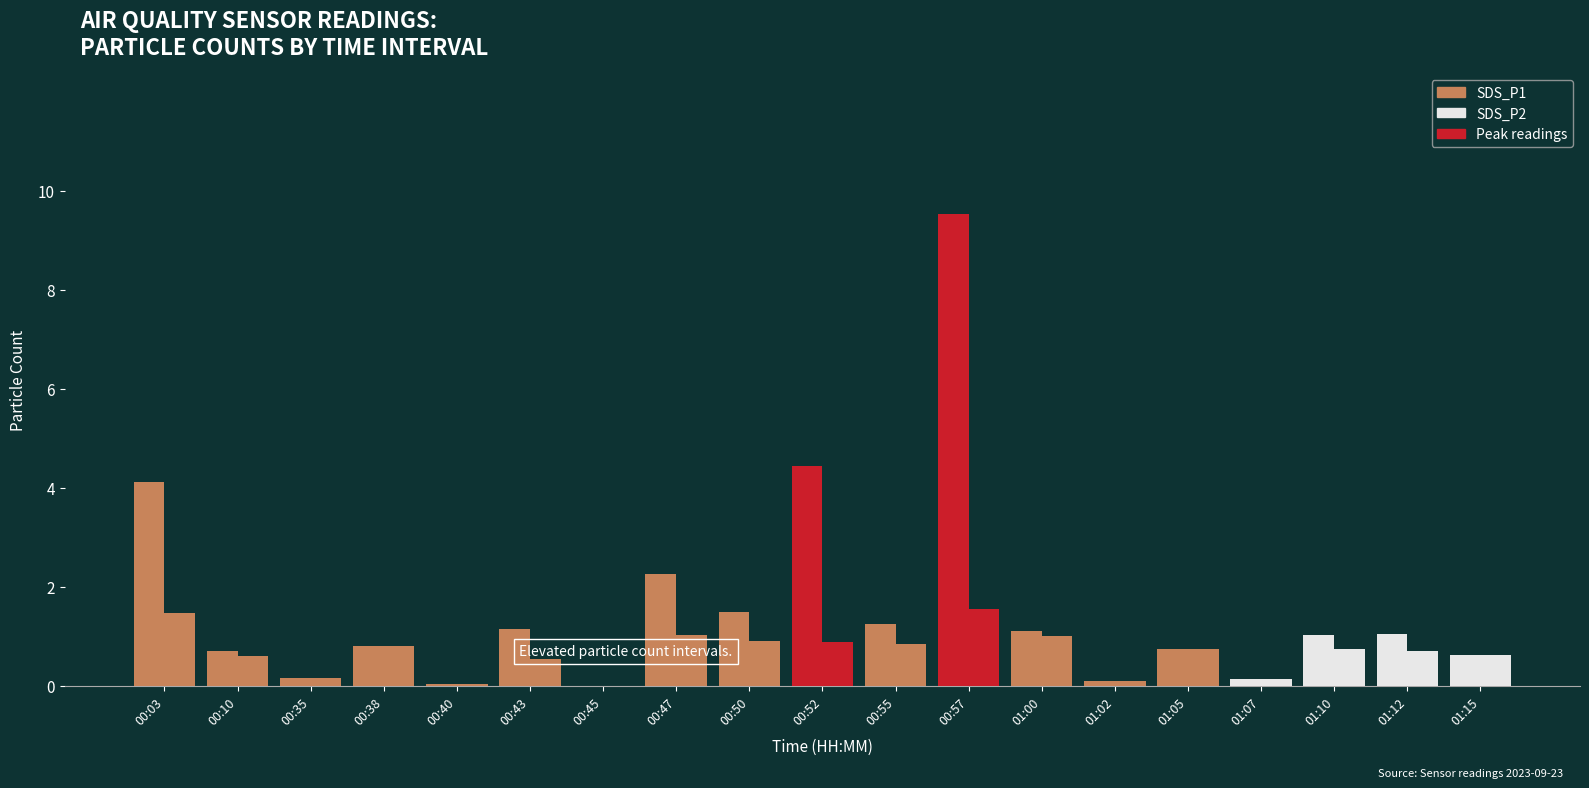

Is the value of SDS_P2 at 01:02 greater than the value of SDS_P1 at 00:57?

No